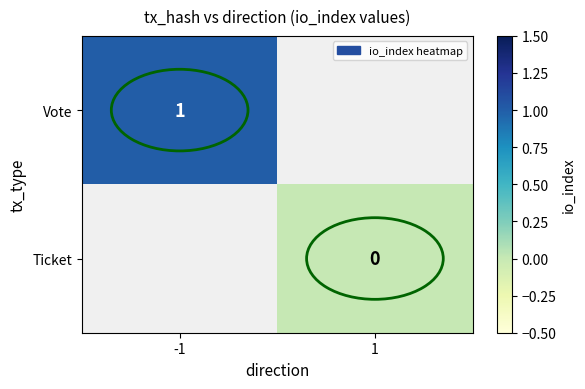

What is the greatest value displayed?

1.0